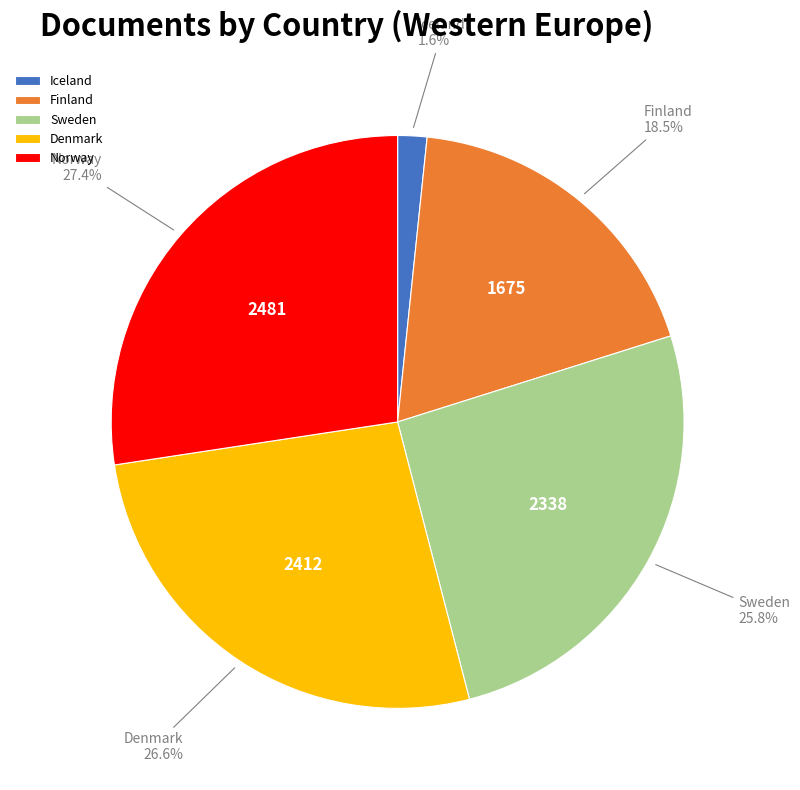

The Denmark slice represents 16% of the pie. True or false?

False